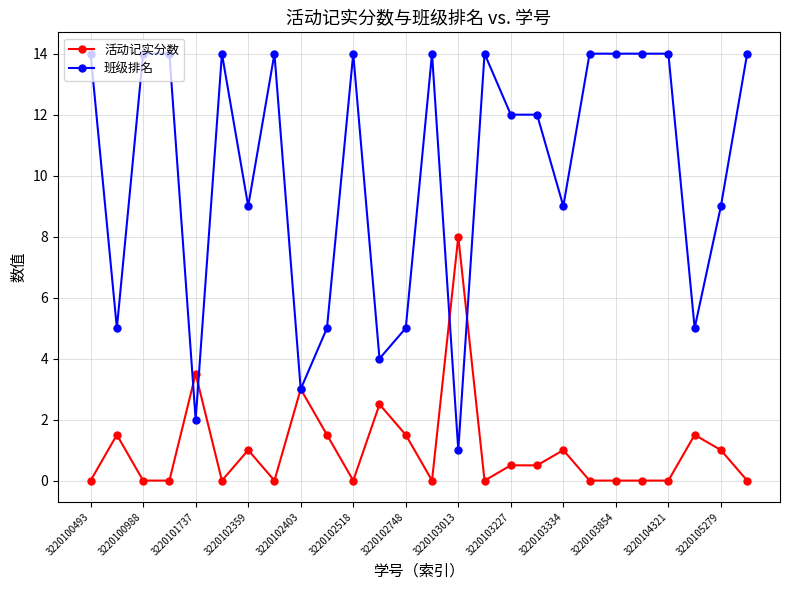

True or false: 活动记实分数 and 班级排名 cross at least once.

True